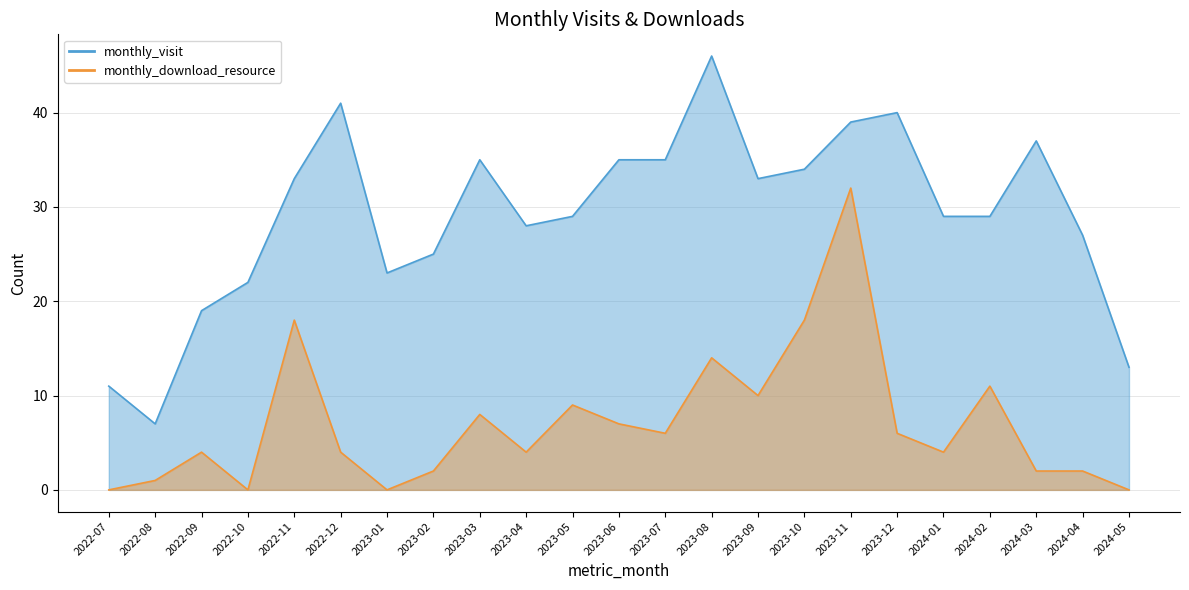

Rank the categories by monthly_visit value from lowest to highest.

2022-08, 2022-07, 2024-05, 2022-09, 2022-10, 2023-01, 2023-02, 2024-04, 2023-04, 2023-05, 2024-01, 2024-02, 2022-11, 2023-09, 2023-10, 2023-03, 2023-06, 2023-07, 2024-03, 2023-11, 2023-12, 2022-12, 2023-08